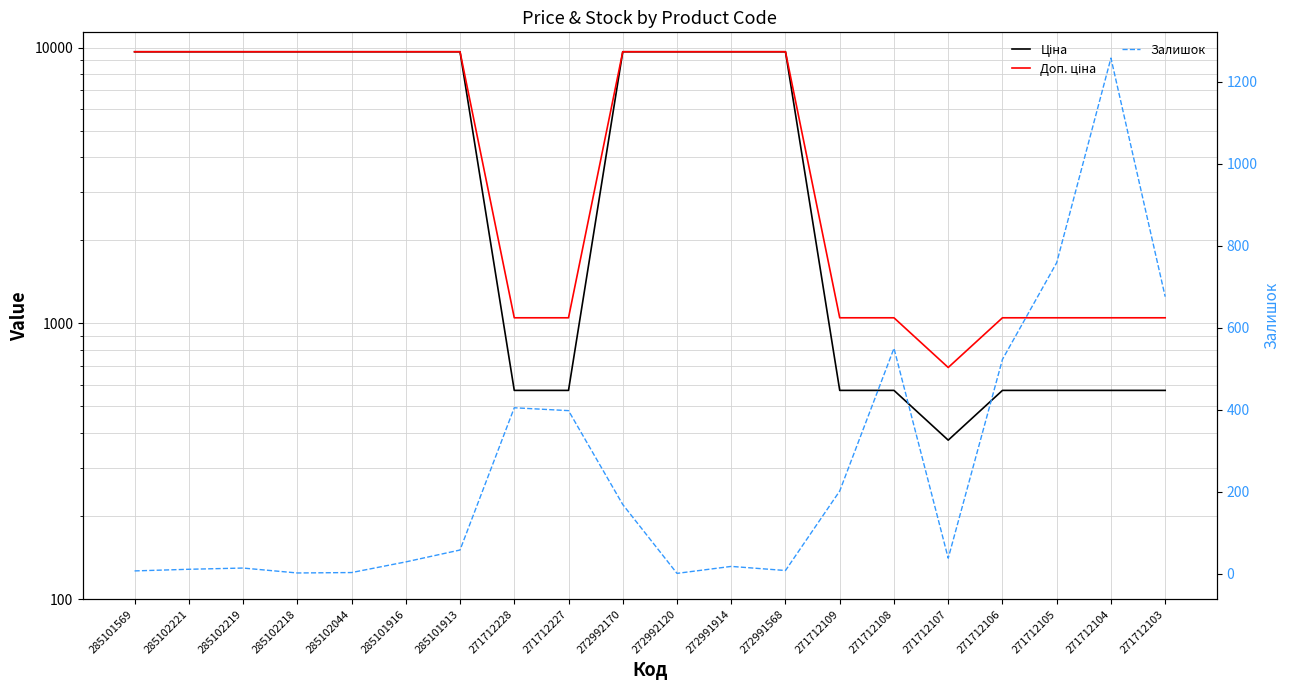

Reading left to right, extract all data points from this chart.

Ціна: 285101569=9664.7	285102221=9664.7	285102219=9664.7	285102218=9664.7	285102044=9664.7	285101916=9664.7	285101913=9664.7	271712228=571.6	271712227=571.6	272992170=9664.7	272992120=9664.7	272991914=9664.7	272991568=9664.7	271712109=571.6	271712108=571.6	271712107=377.2	271712106=571.6	271712105=571.6	271712104=571.6	271712103=571.6
Доп. ціна: 285101569=9664.7	285102221=9664.7	285102219=9664.7	285102218=9664.7	285102044=9664.7	285101916=9664.7	285101913=9664.7	271712228=1048.0	271712227=1048.0	272992170=9664.7	272992120=9664.7	272991914=9664.7	272991568=9664.7	271712109=1048.0	271712108=1048.0	271712107=692.0	271712106=1048.0	271712105=1048.0	271712104=1048.0	271712103=1048.0
Залишок: 285101569=7.0	285102221=11.0	285102219=14.0	285102218=2.0	285102044=3.0	285101916=29.0	285101913=58.0	271712228=405.0	271712227=398.0	272992170=169.0	272992120=1.0	272991914=18.0	272991568=8.0	271712109=202.0	271712108=550.0	271712107=38.0	271712106=523.0	271712105=759.0	271712104=1258.0	271712103=676.0